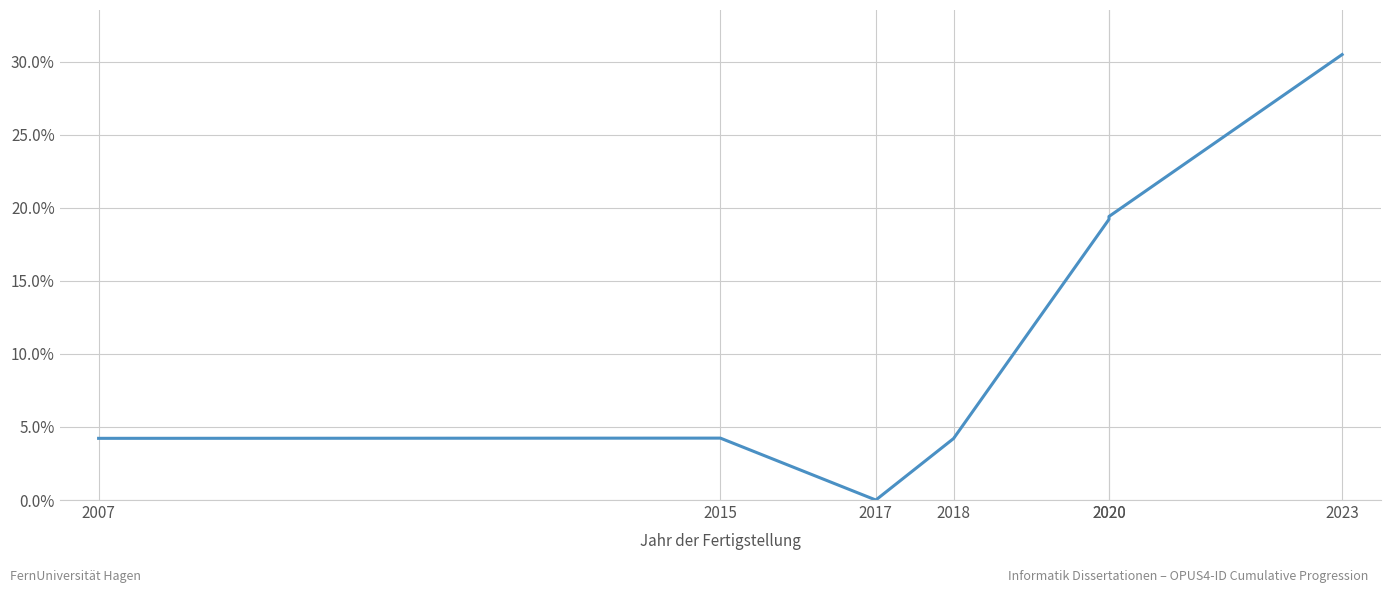

Which has a higher value, 2020 or 2007?

2020